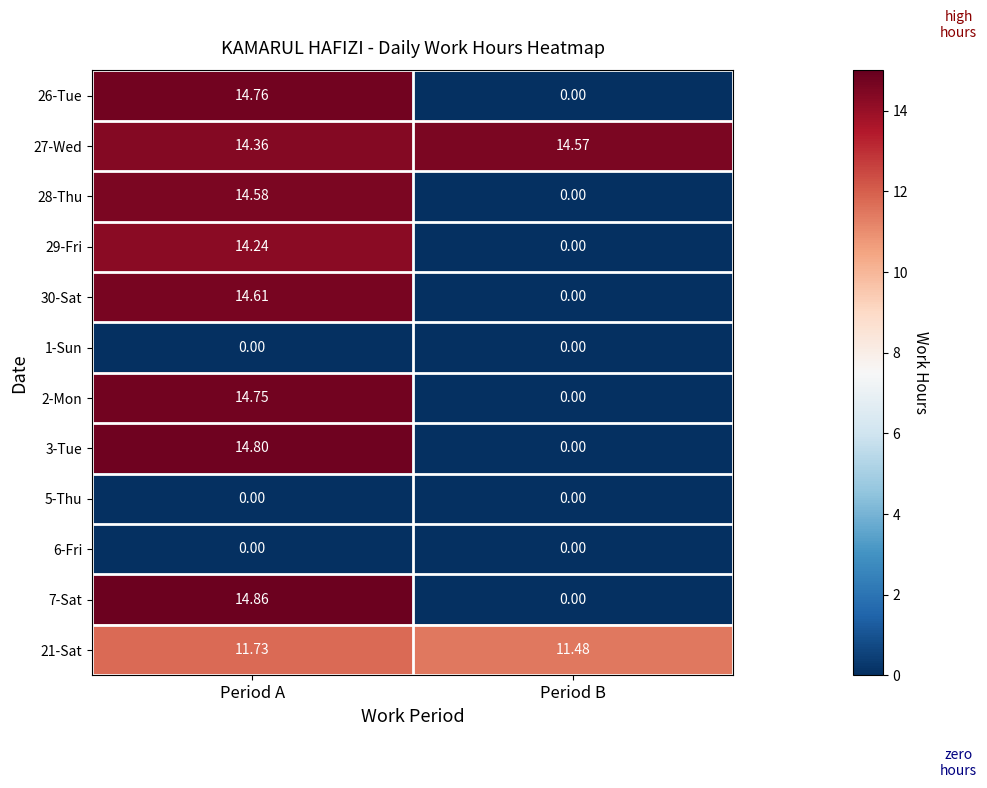

What is the difference between the highest and lowest values at Period B?

14.6